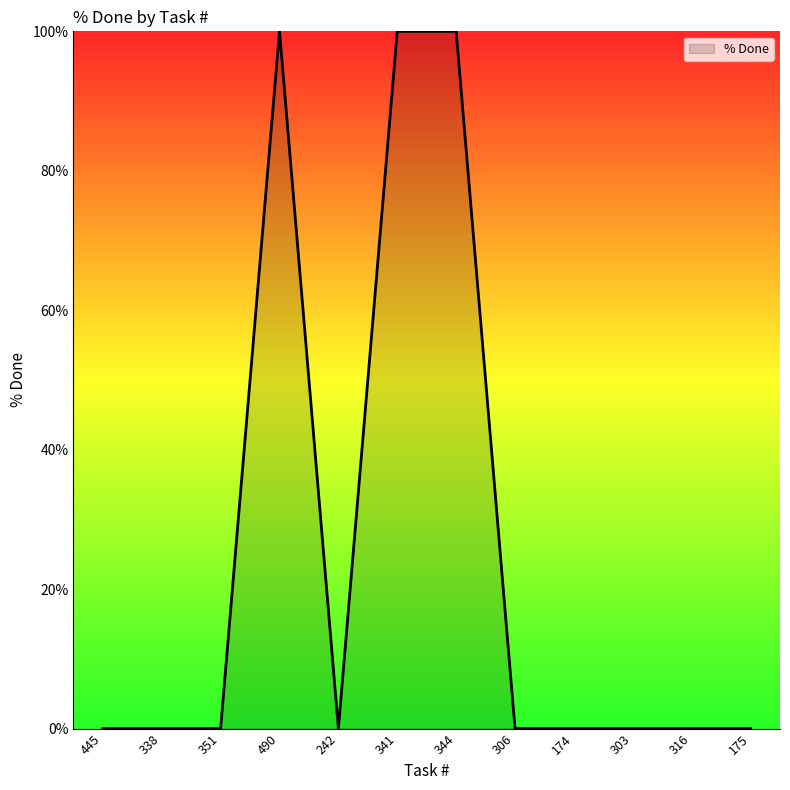

Between 344 and 175, which is larger?

344